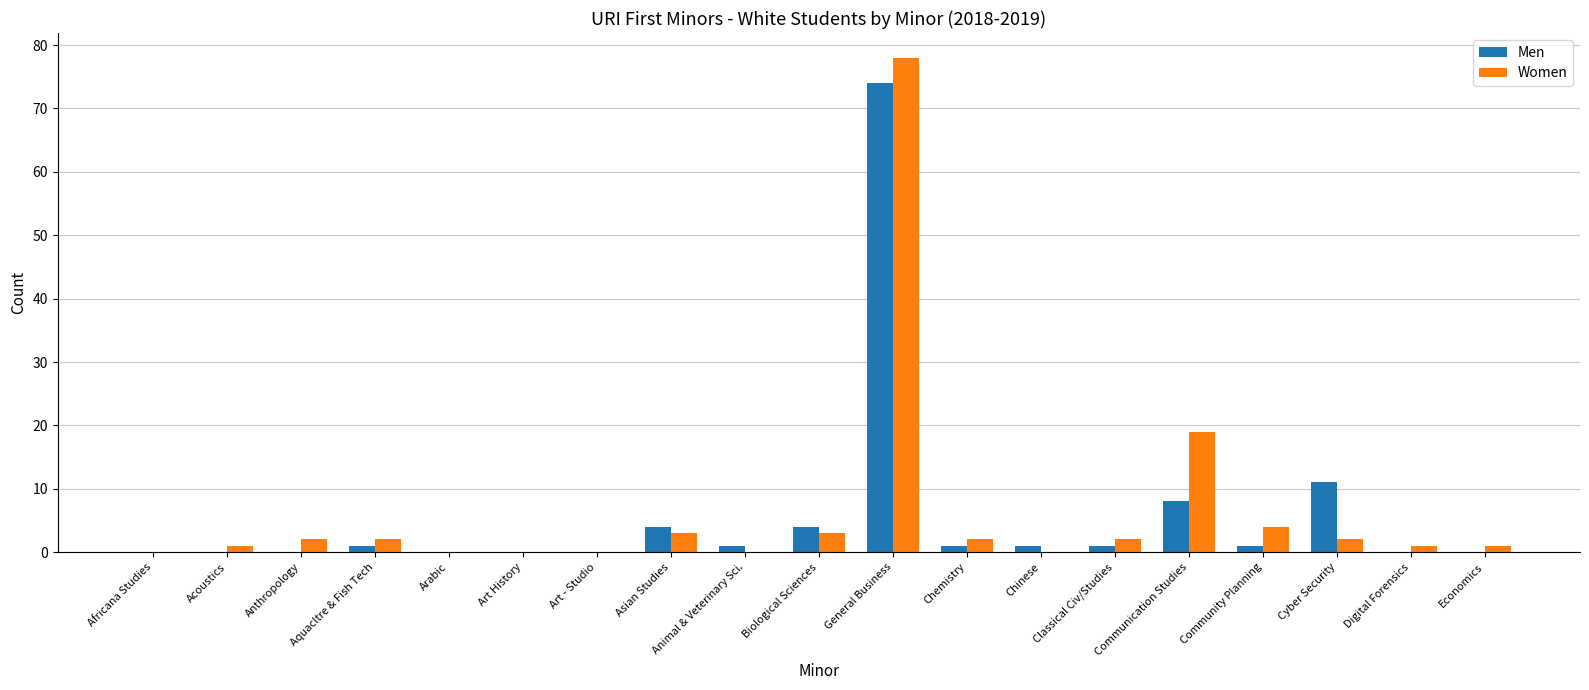

The value of Men at Classical Civ/Studies is 1. True or false?

True